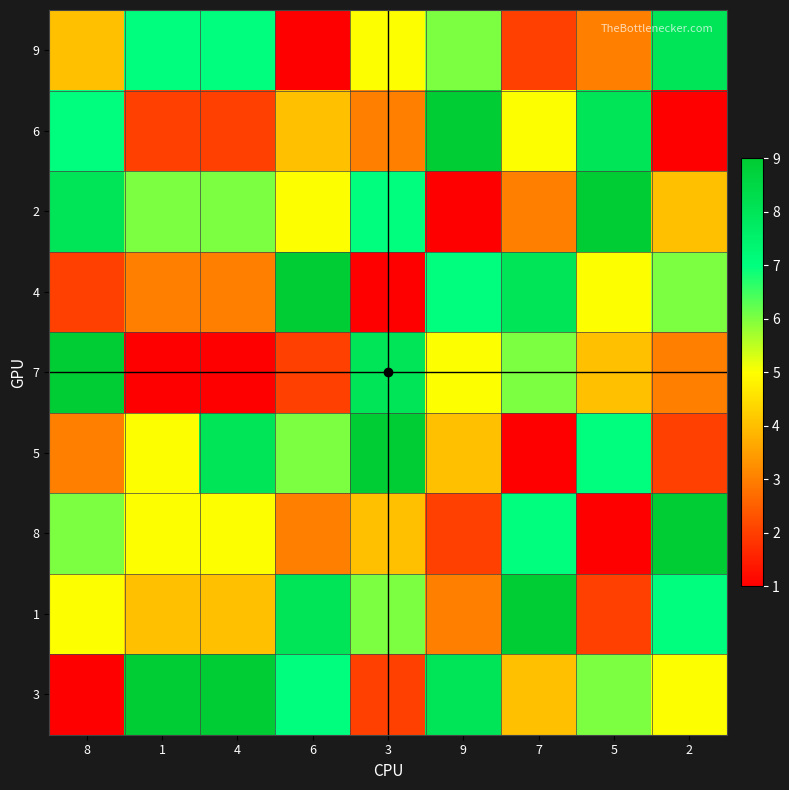

List the series in order of their peak value, highest first.

6, 2, 4, 7, 5, 8, 1, 3, 9